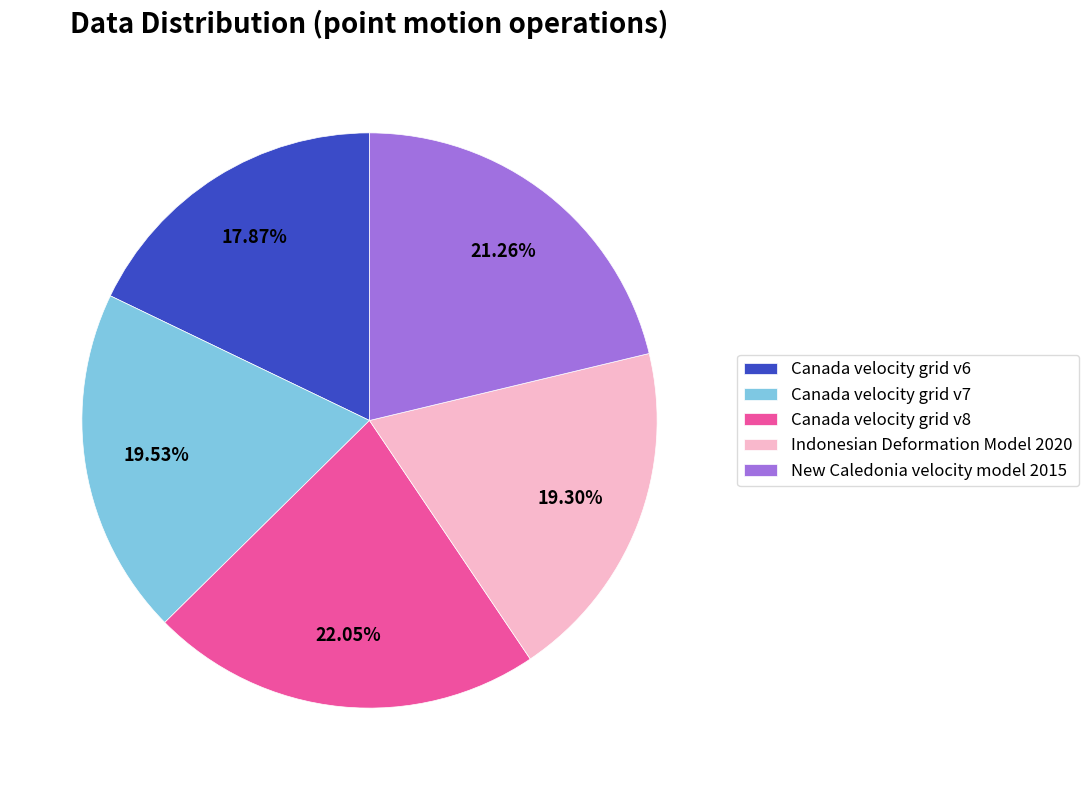

To the nearest percent, what portion does Indonesian Deformation Model 2020 represent?

19%